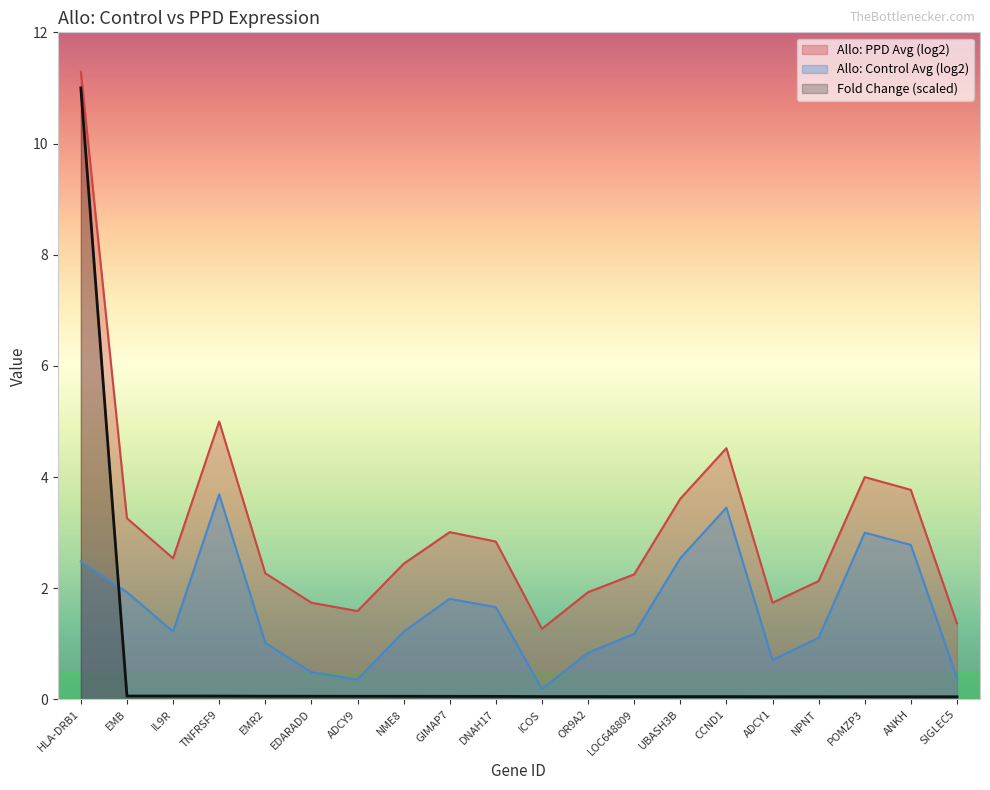

True or false: Allo: Control Avg (log2) has a value of 1.8 at GIMAP7.

True